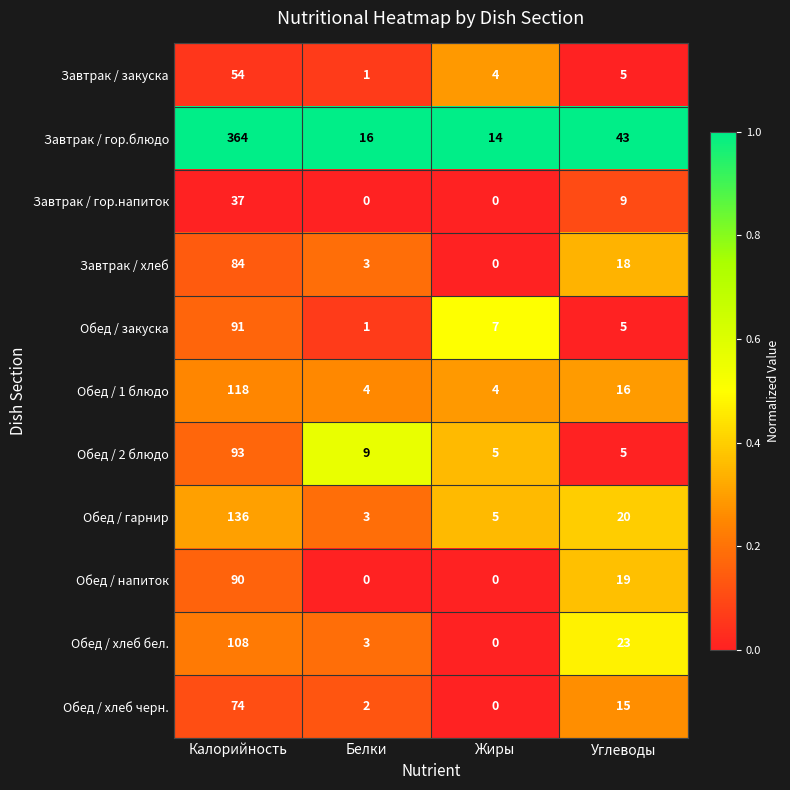

What is the spread (max minus min) of values at Углеводы?

38